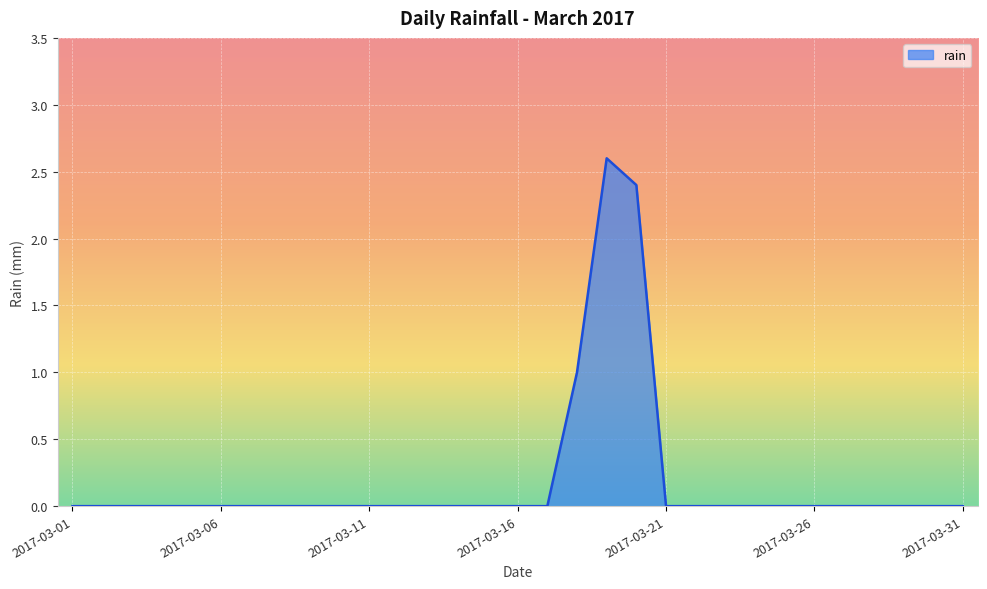

What is the greatest value displayed?

2.6